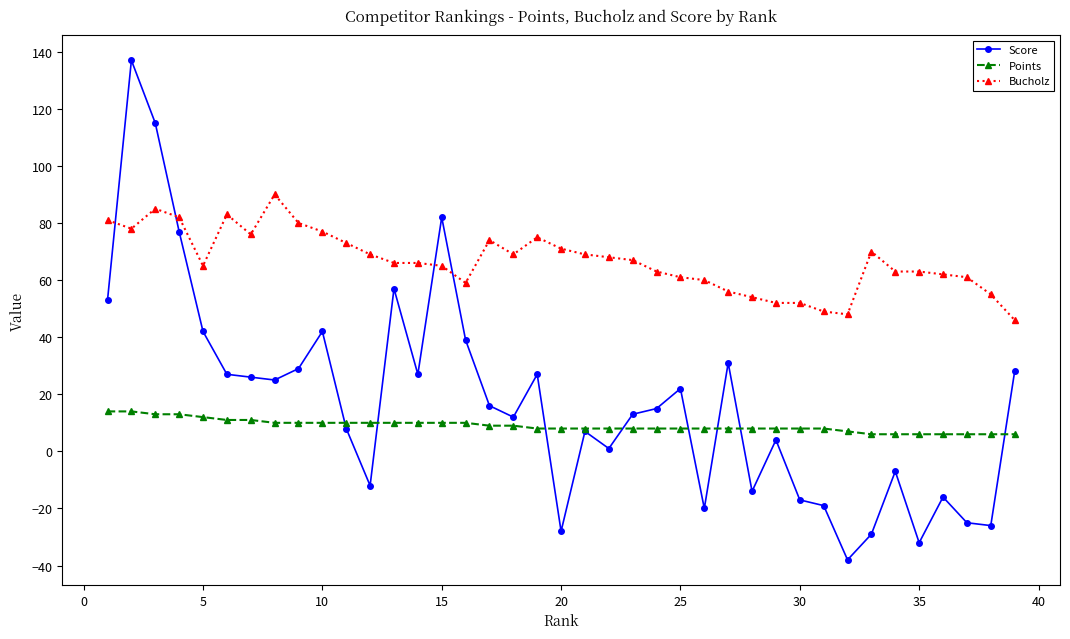

List the series in order of their peak value, highest first.

Score, Bucholz, Points